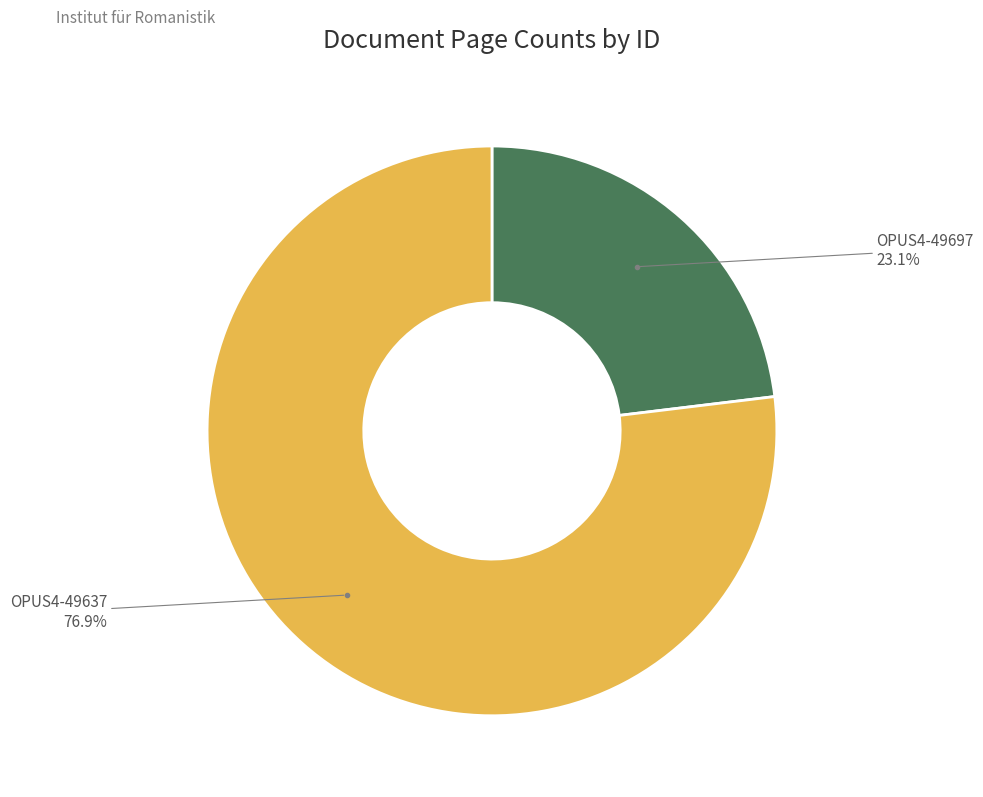

Which slice is the largest?

OPUS4-49637